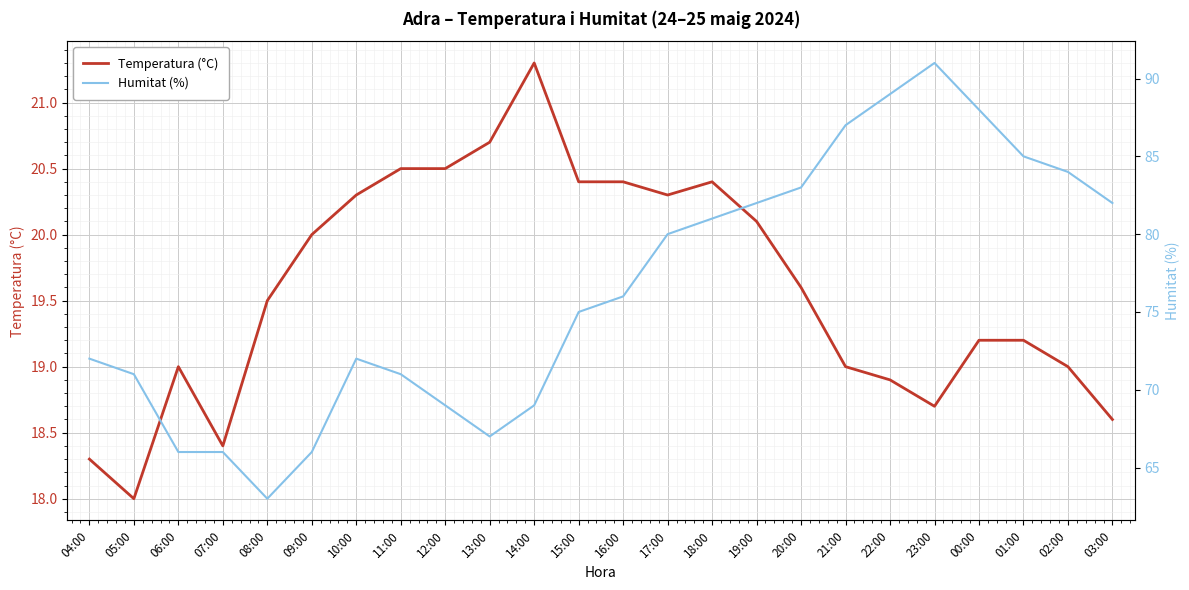

What are all the series names shown in the legend?

Temperatura (°C), Humitat (%)